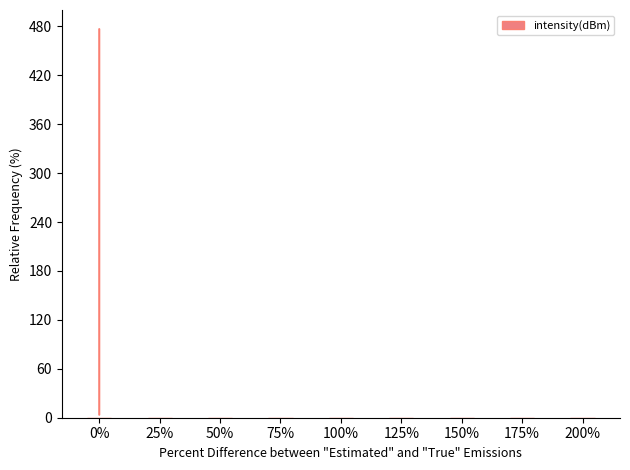

Count the values in the range 0 to 1.

9